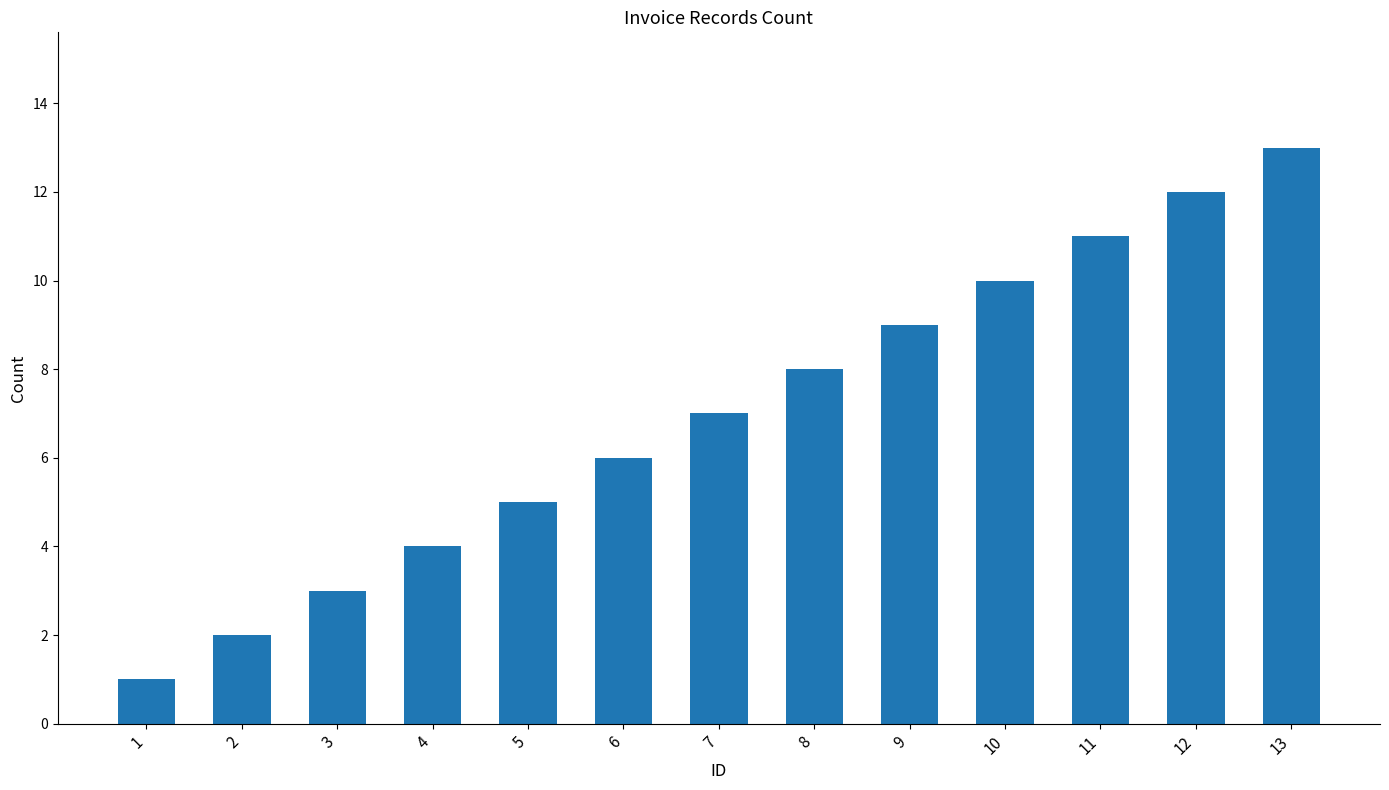

The value at 2 is 4. True or false?

False